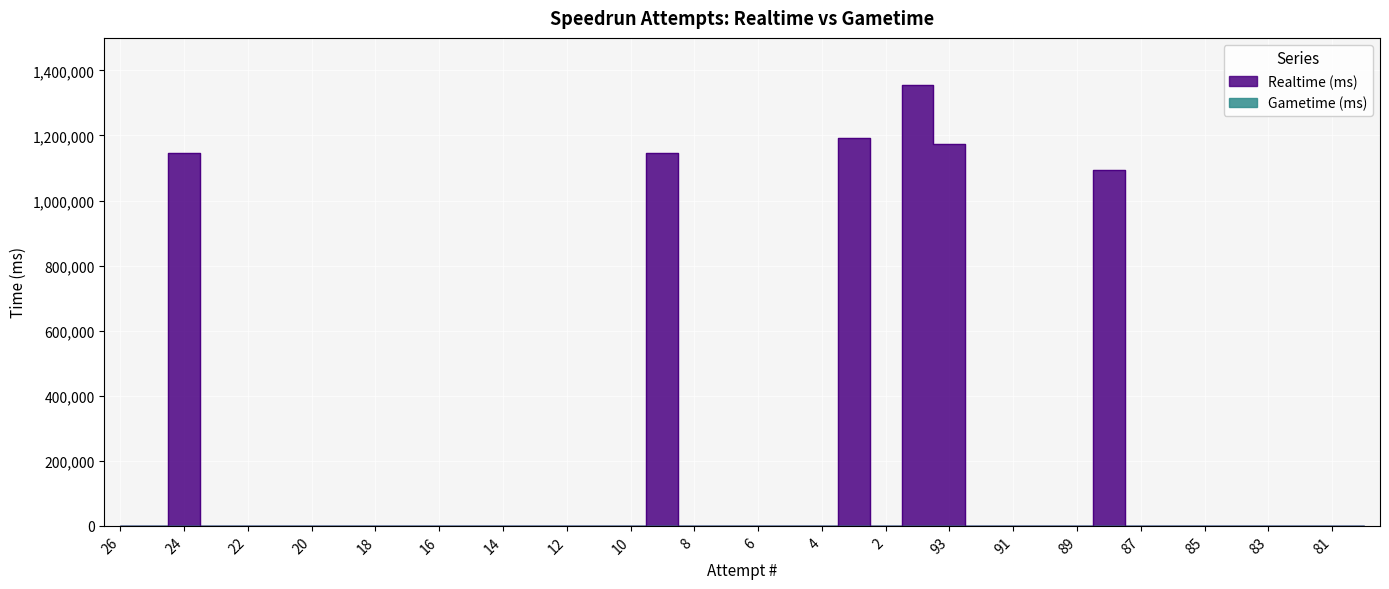

How many categories are shown in the chart?

40